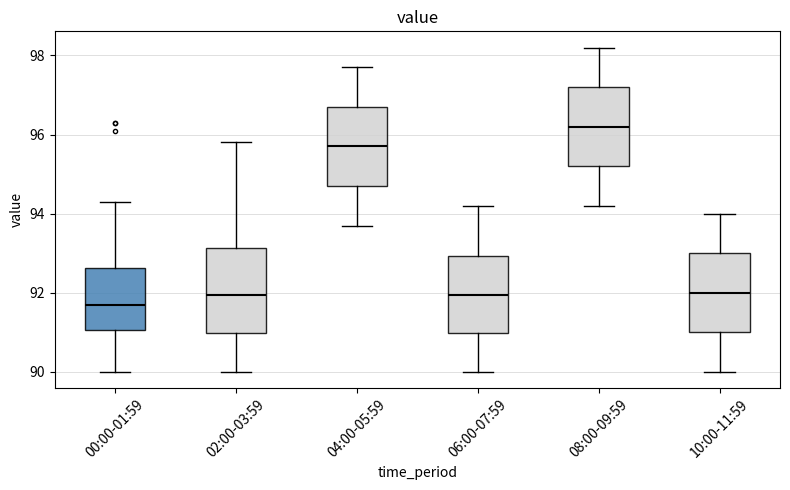

Where is the lower edge of the box for 02:00-03:59 on the y-axis? The values are not printed on the chart, so give them approximately, as read against the axis.

91.0